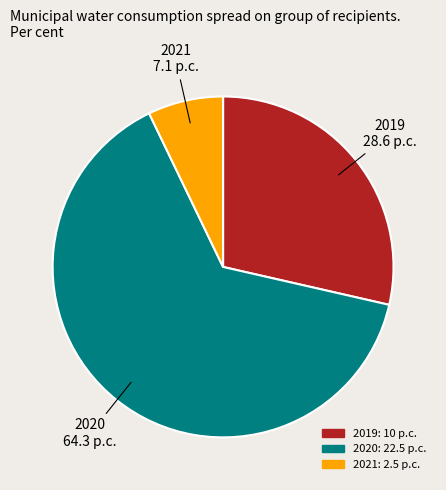

Is there any slice that represents more than half of the pie?

Yes